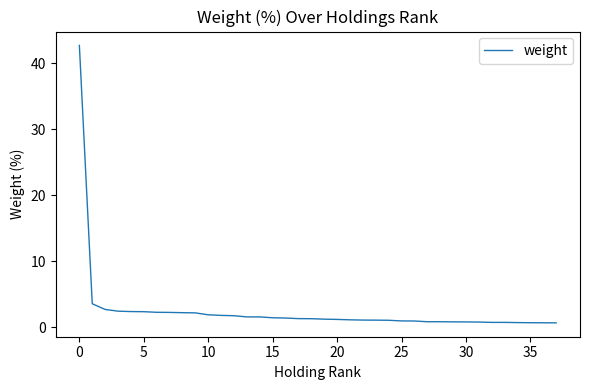

What is the difference between the maximum and minimum values?

42.0